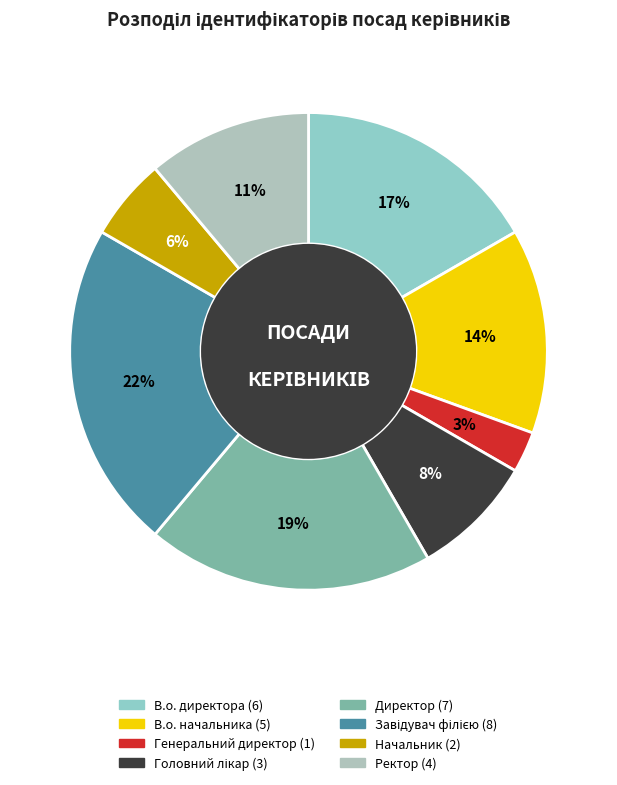

Is there a majority slice in this chart?

No